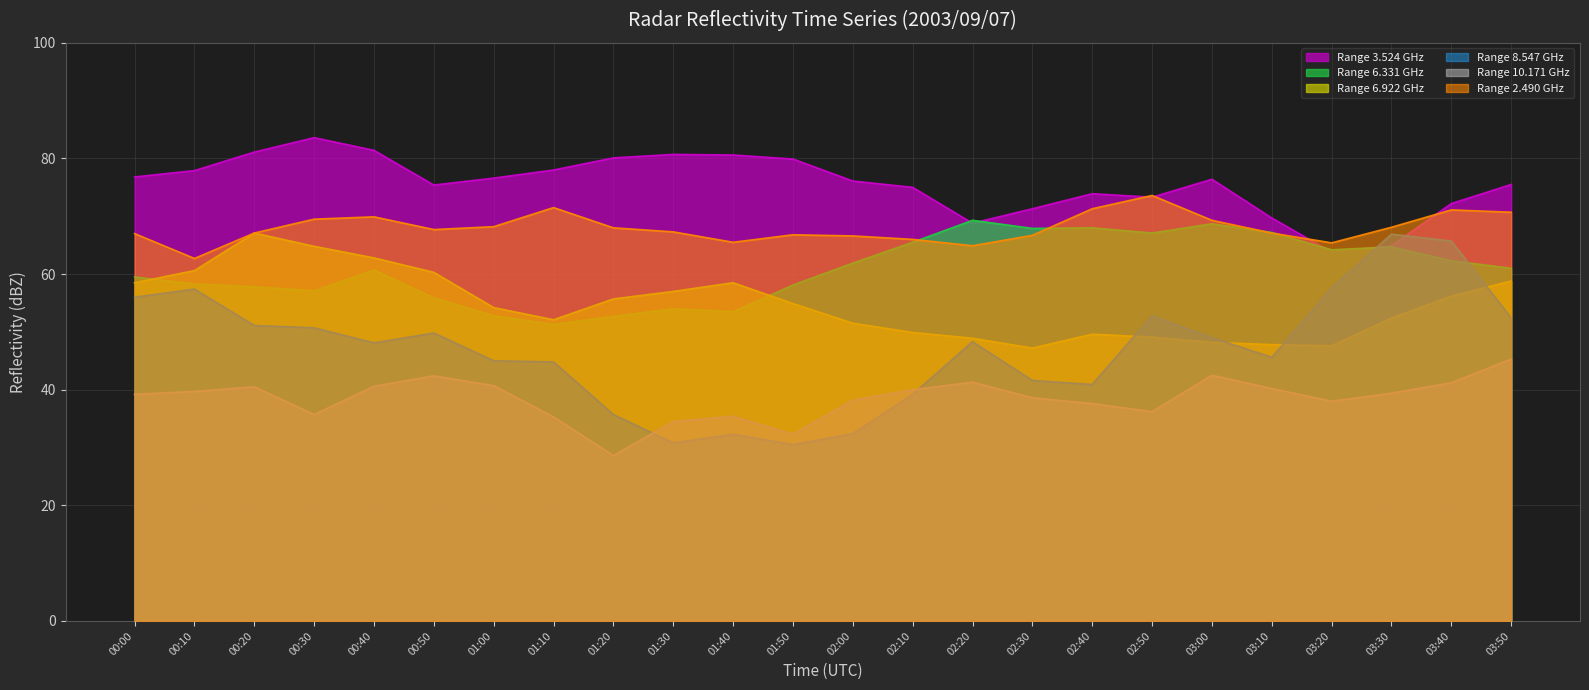

Between 02:40 and 03:30, which series saw the biggest shift?

Range 8.547 GHz